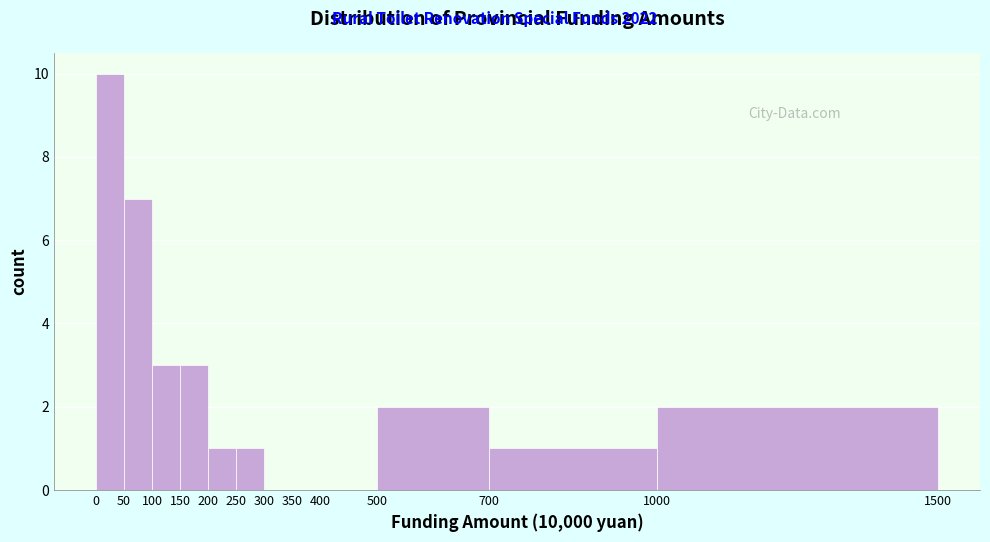

Reading left to right, transcribe this chart: for each bar, give the range it covers on the x-axis and its height. The values are not printed on the chart, so give them approximately, as read against the axis.

0 to 50: 10
50 to 100: 7
100 to 150: 3
150 to 200: 3
200 to 250: 1
250 to 300: 1
300 to 350: 0
350 to 400: 0
400 to 500: 0
500 to 700: 2
700 to 1000: 1
1000 to 1500: 2